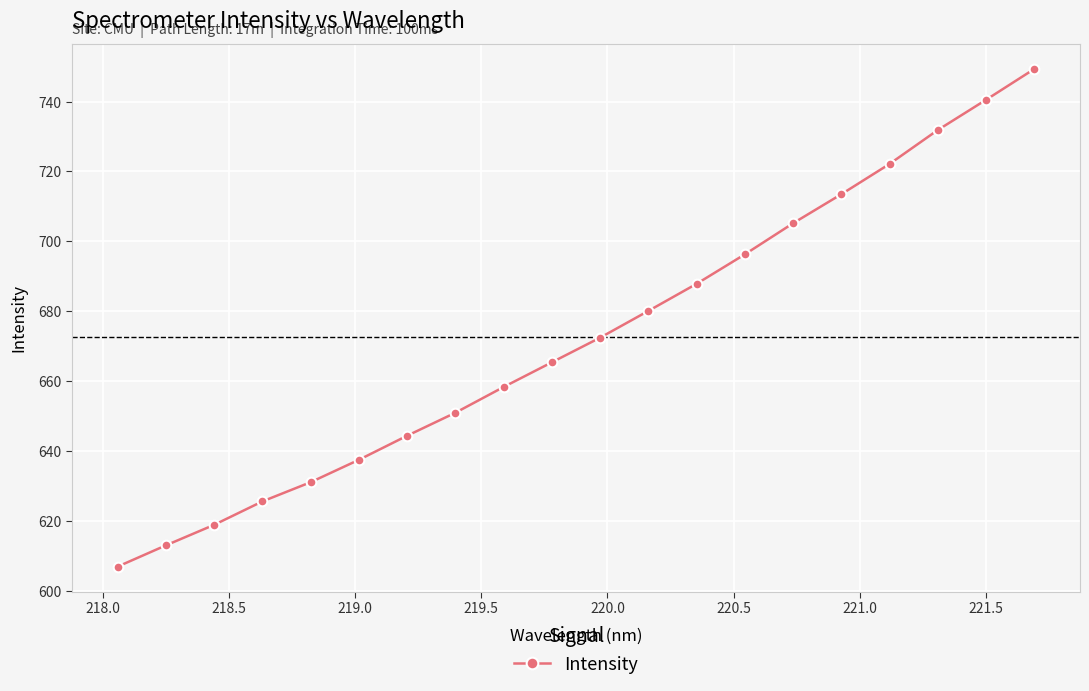

Does the chart display data point markers on the line(s)?

Yes